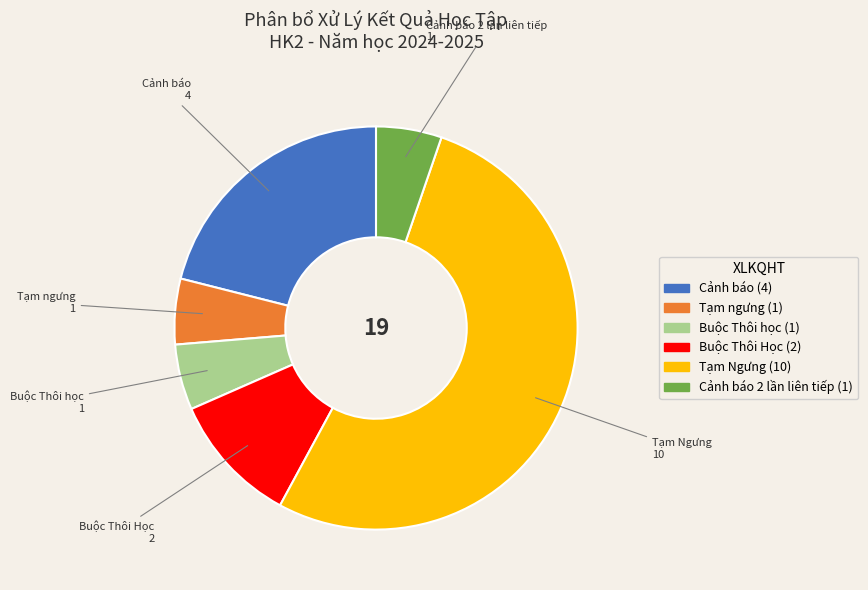

Is Tạm Ngưng the majority of the pie?

Yes